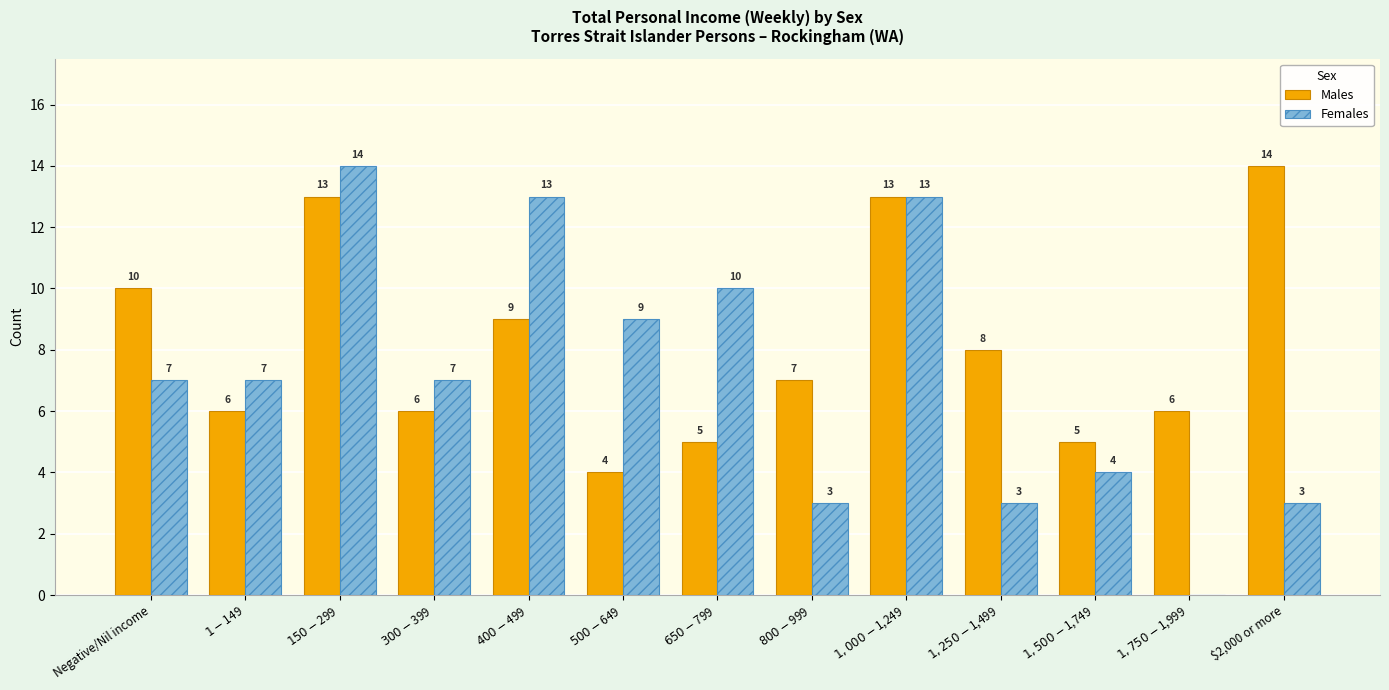

At which label is Males closest to 9?

$400-$499